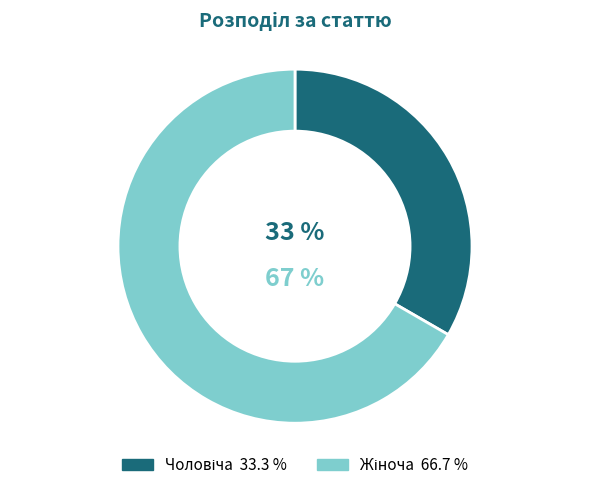

To the nearest percent, what is the average slice percentage?

50%